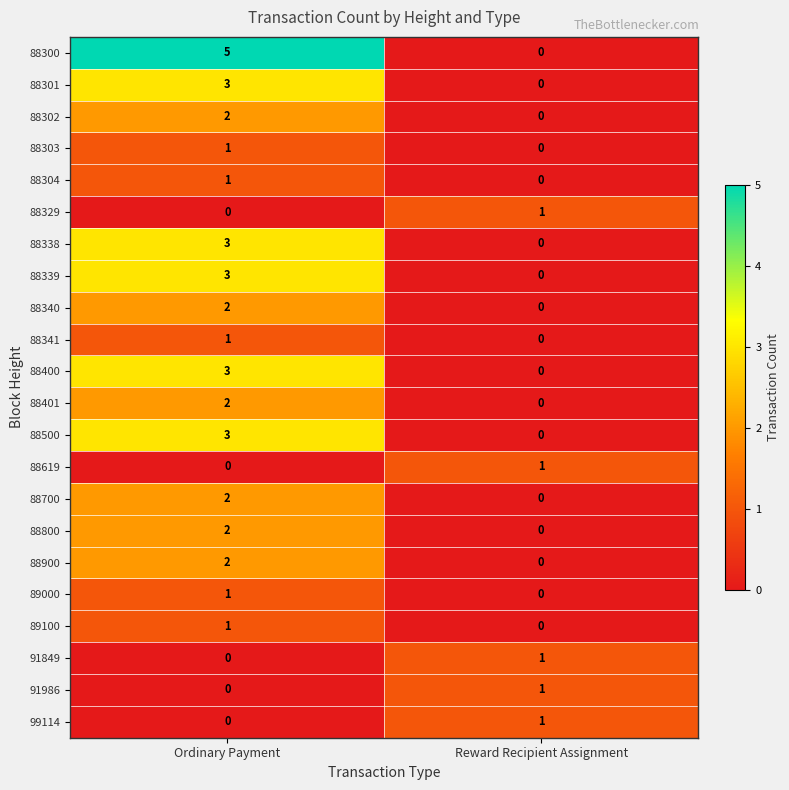

What is the total value across all series at Ordinary Payment?

37